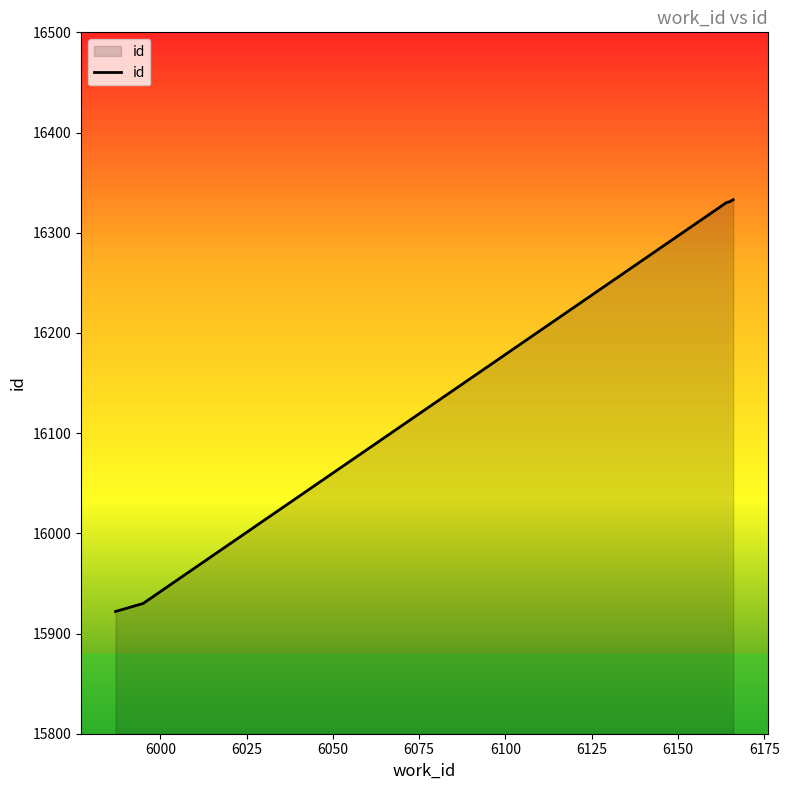

What is the average value?

16129